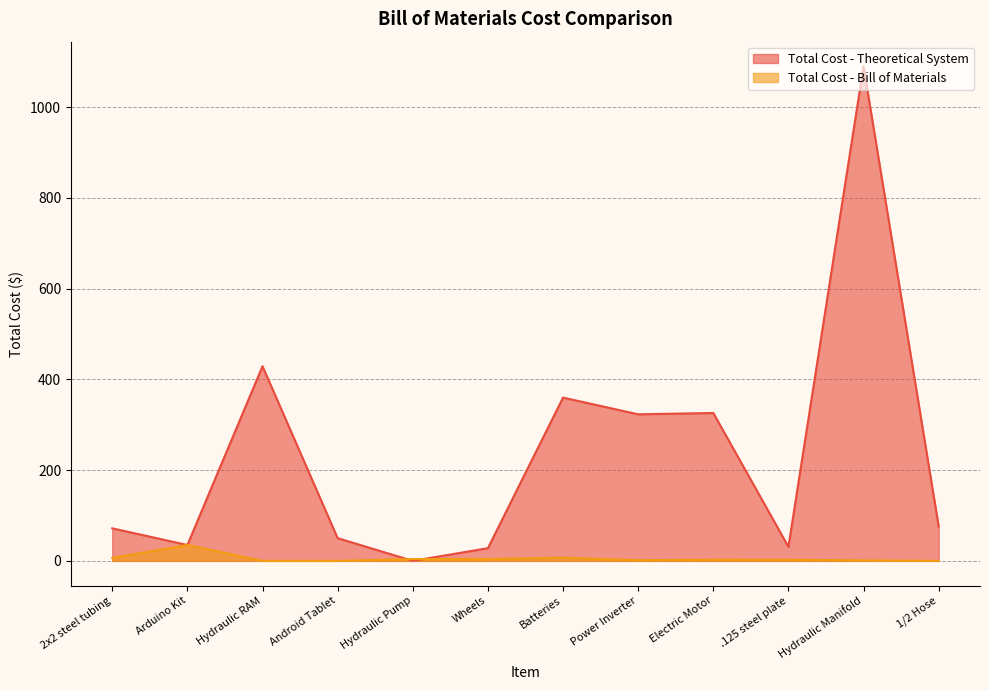

Which has a higher value, Android Tablet or 2x2 steel tubing?

2x2 steel tubing